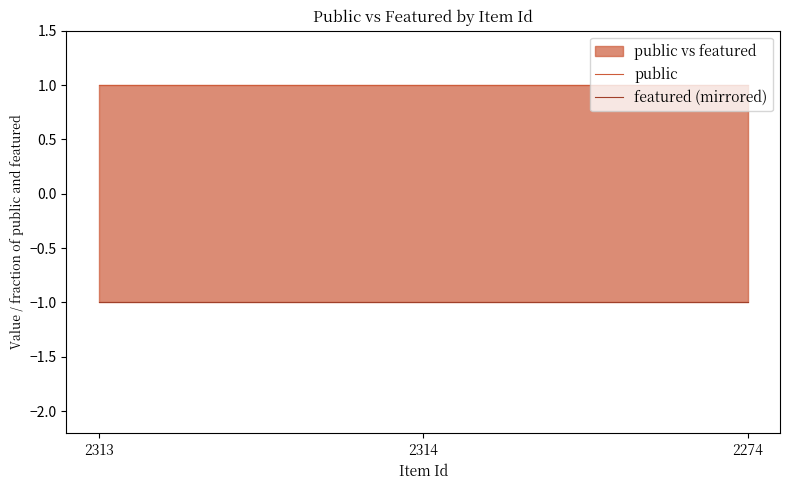

Which category has the highest value in the featured (mirrored) series?

2313